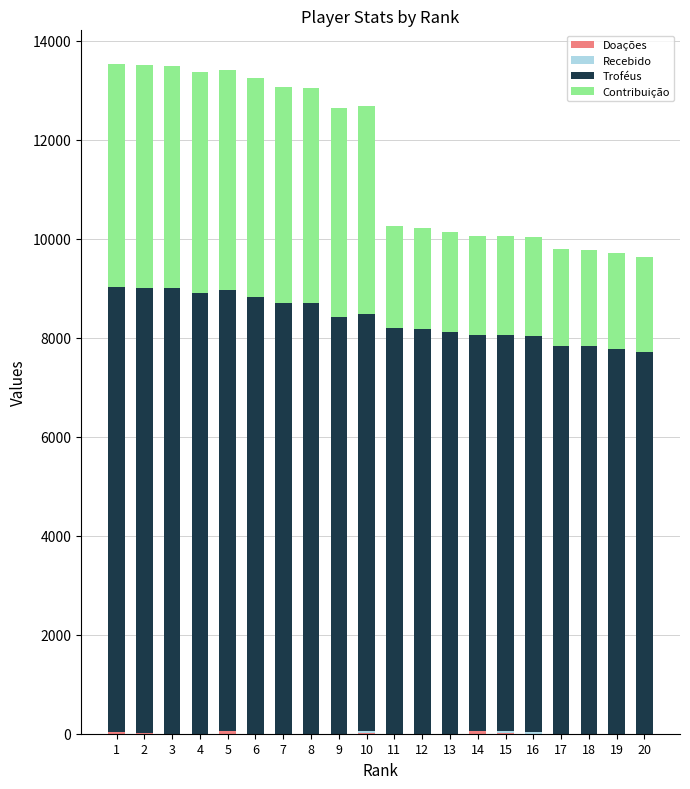

Which series has the widest spread of values?

Contribuição